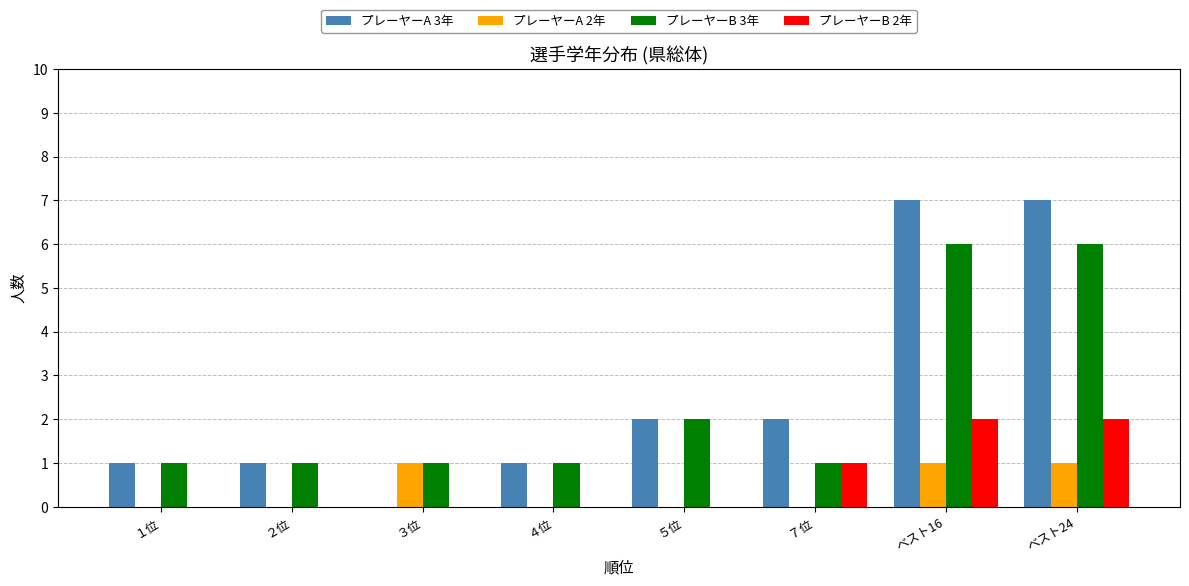

What is the greatest value displayed?

7